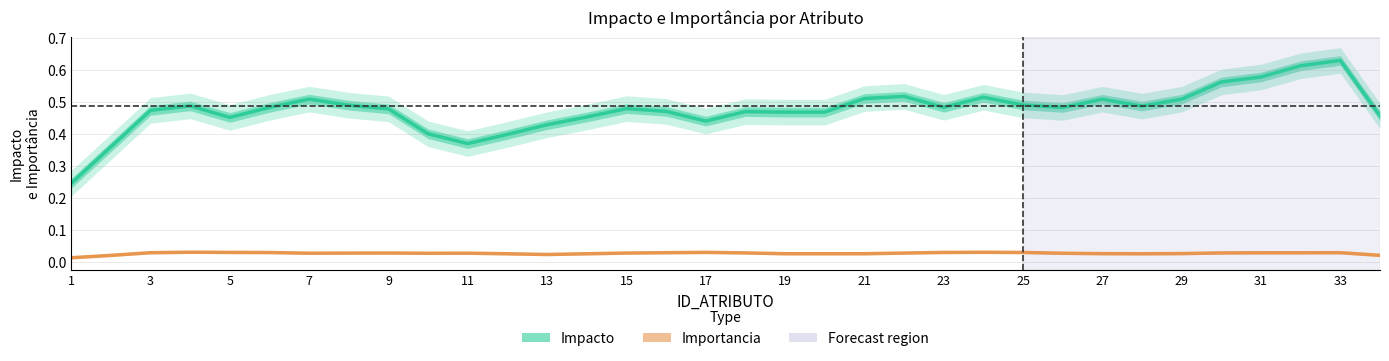

True or false: Importancia has a value of 0.0 at 21.

True